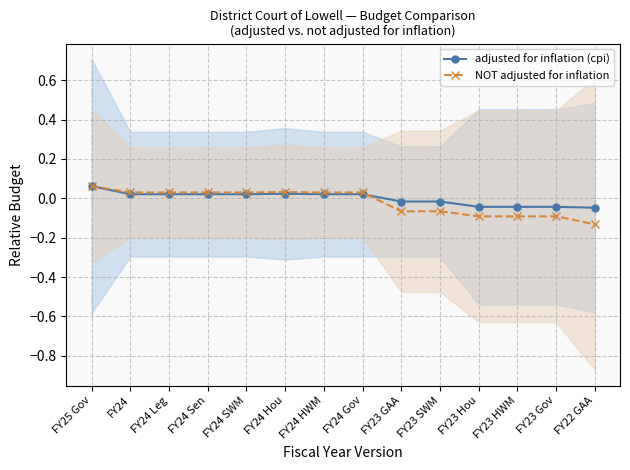

What is the difference between the maximum and second lowest values in the adjusted for inflation (cpi) series?

0.1